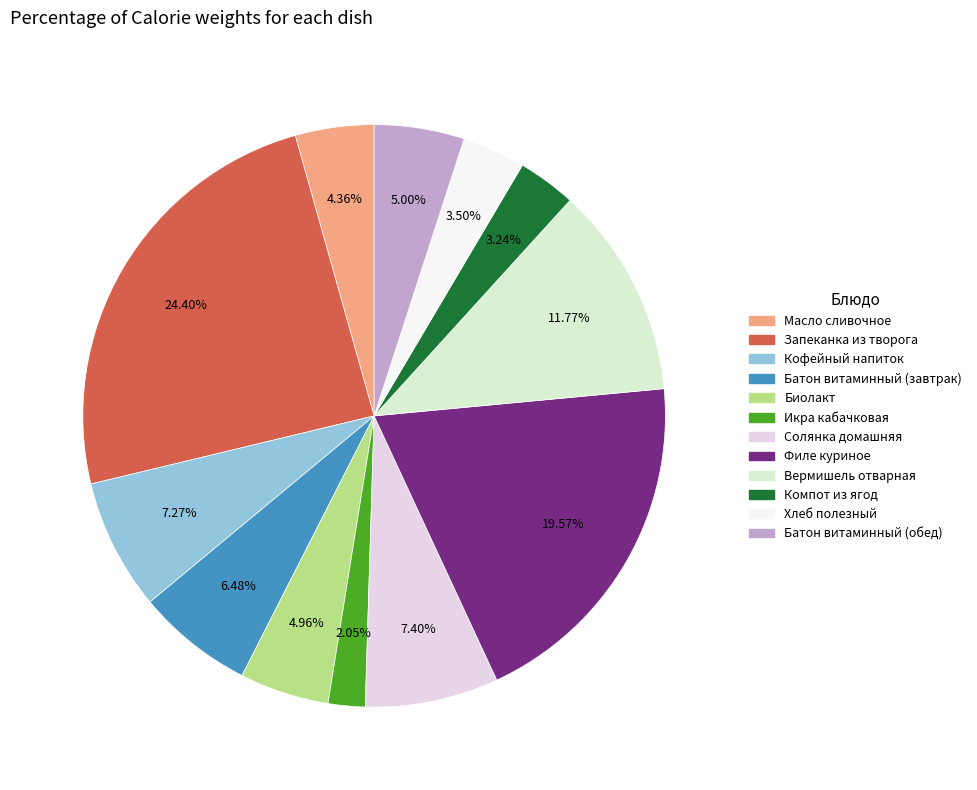

What percentage do Вермишель отварная and Икра кабачковая together represent?

13.8%